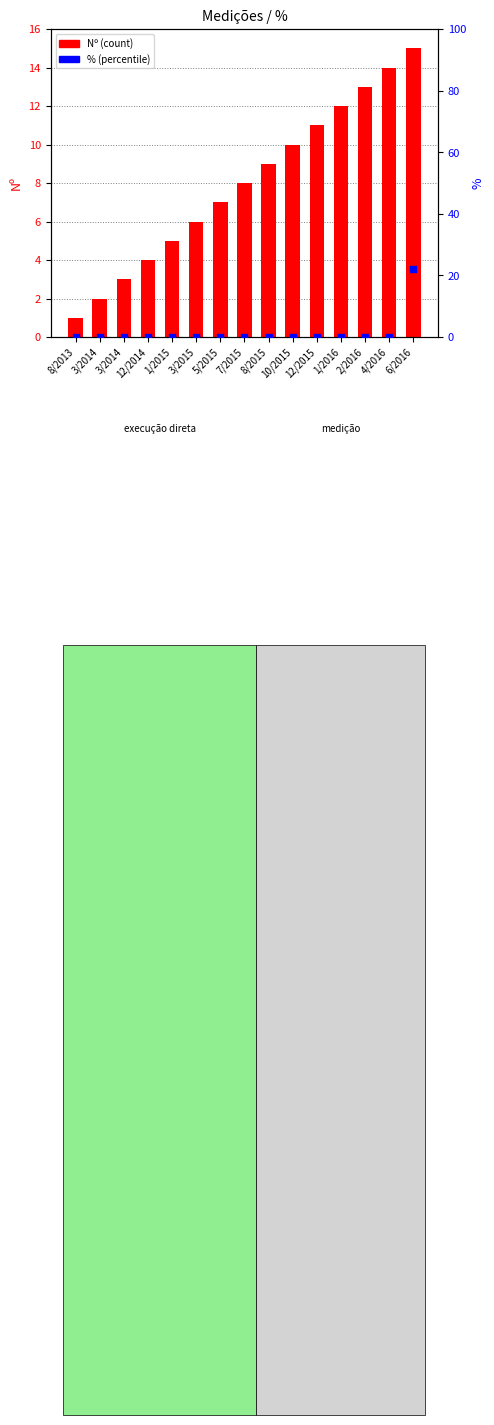

What are all the series names shown in the legend?

Nº (count), % (percentile)